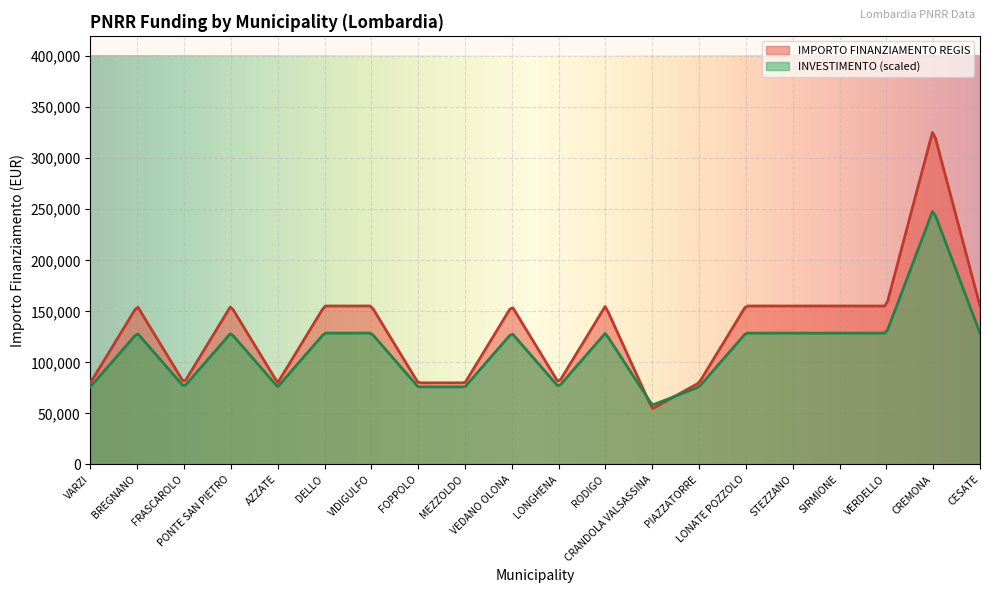

True or false: INVESTIMENTO (scaled) and IMPORTO FINANZIAMENTO REGIS cross at least once.

True